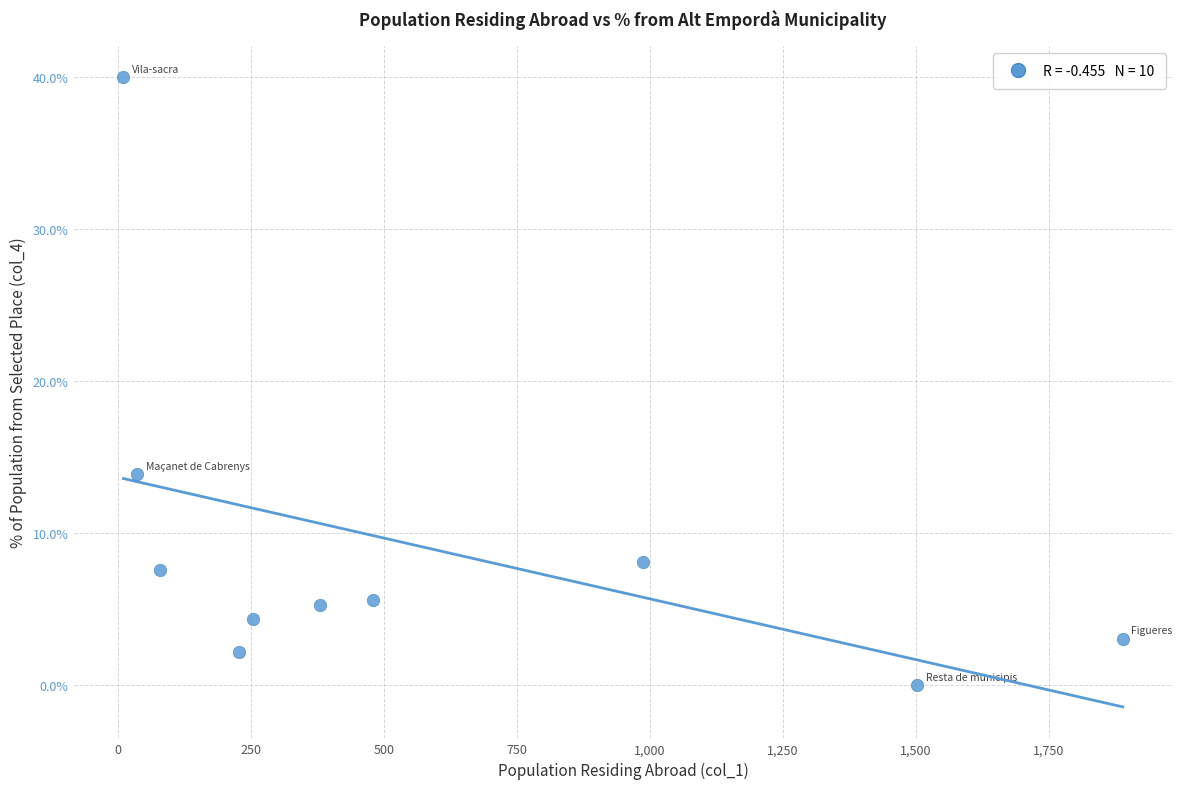

What is the range of Y values (max minus min)?

40.0